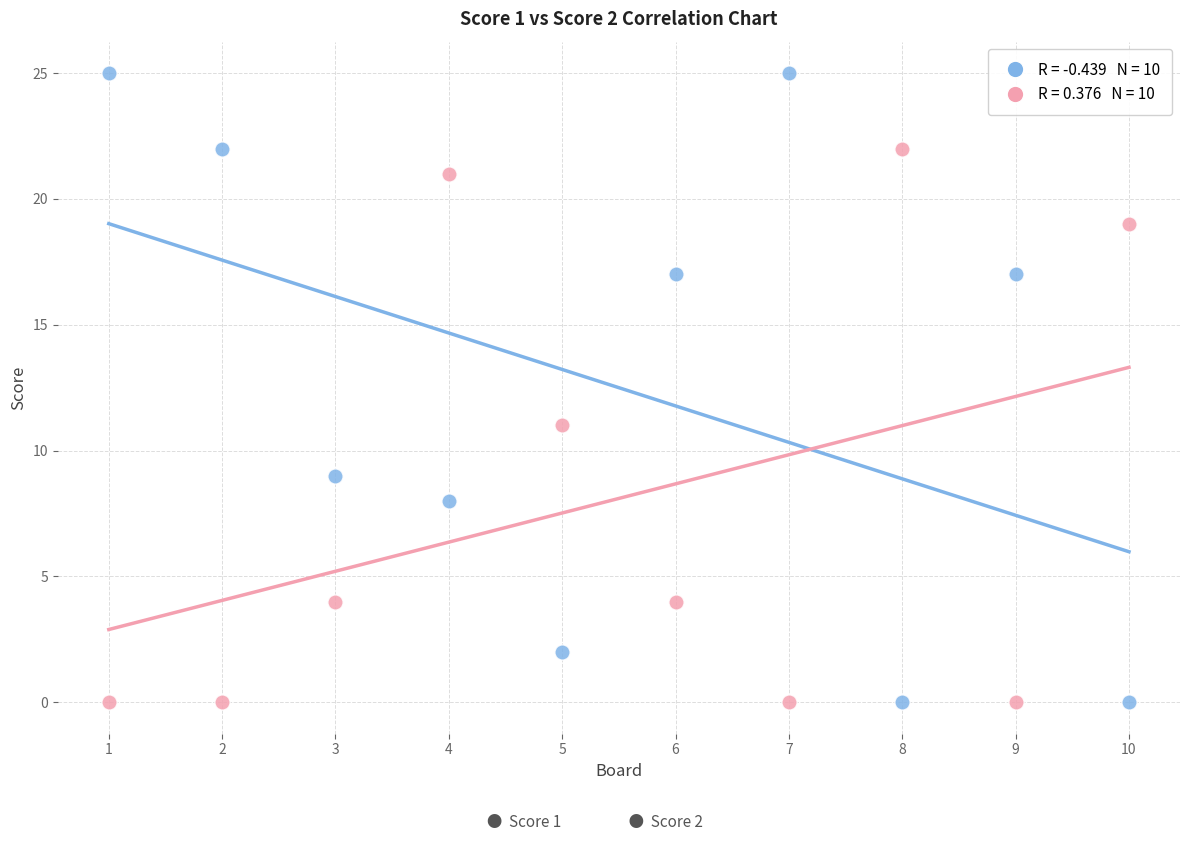

Across all data points, what is the range of X values (max minus min)?

9